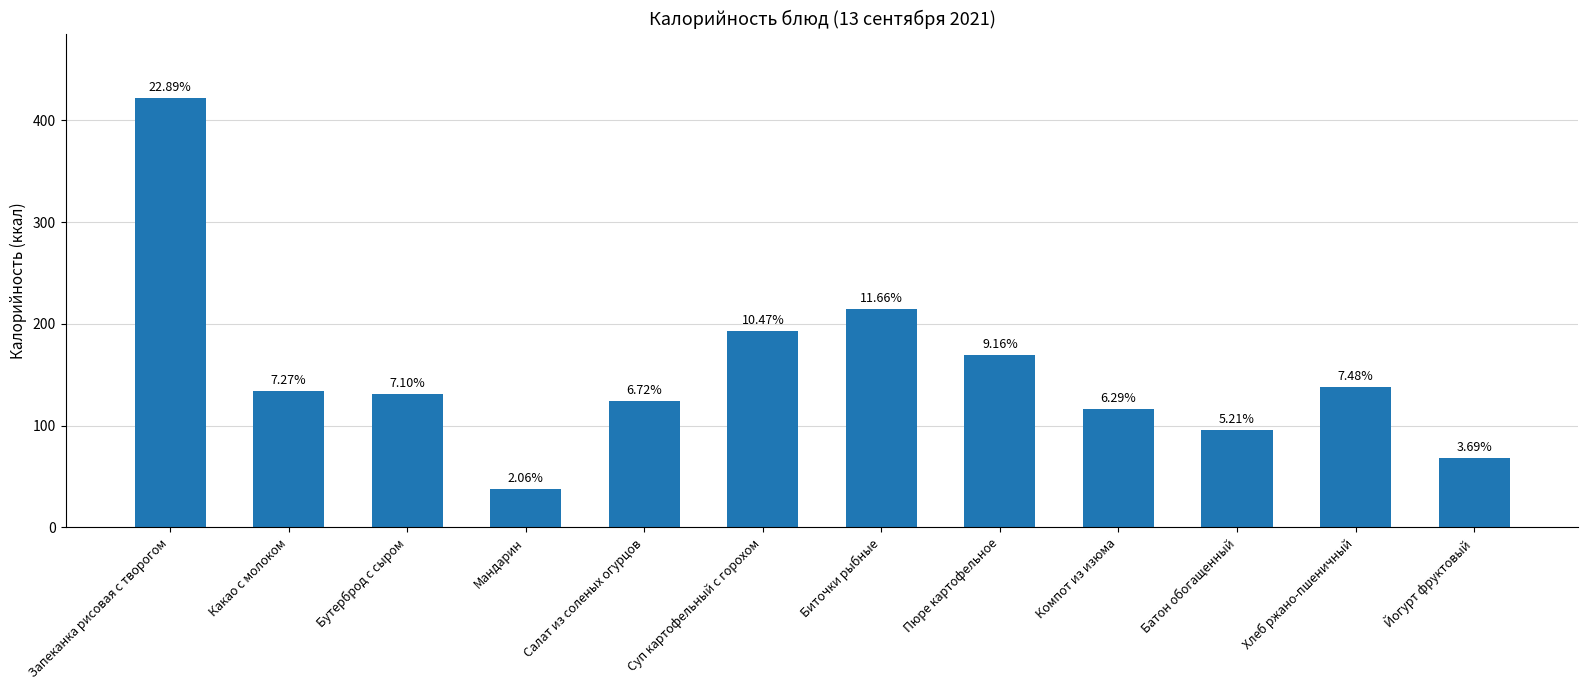

Does the chart contain any negative values?

No